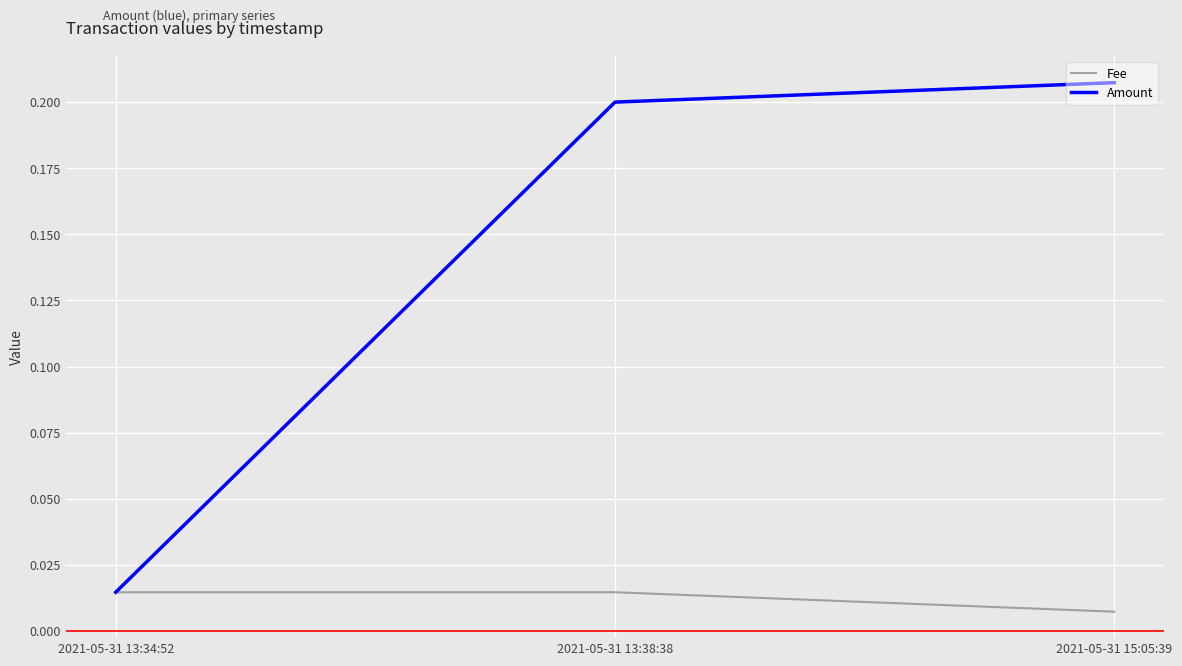

Is the value of Amount at 2021-05-31 15:05:39 greater than the value of Fee at 2021-05-31 13:38:38?

Yes